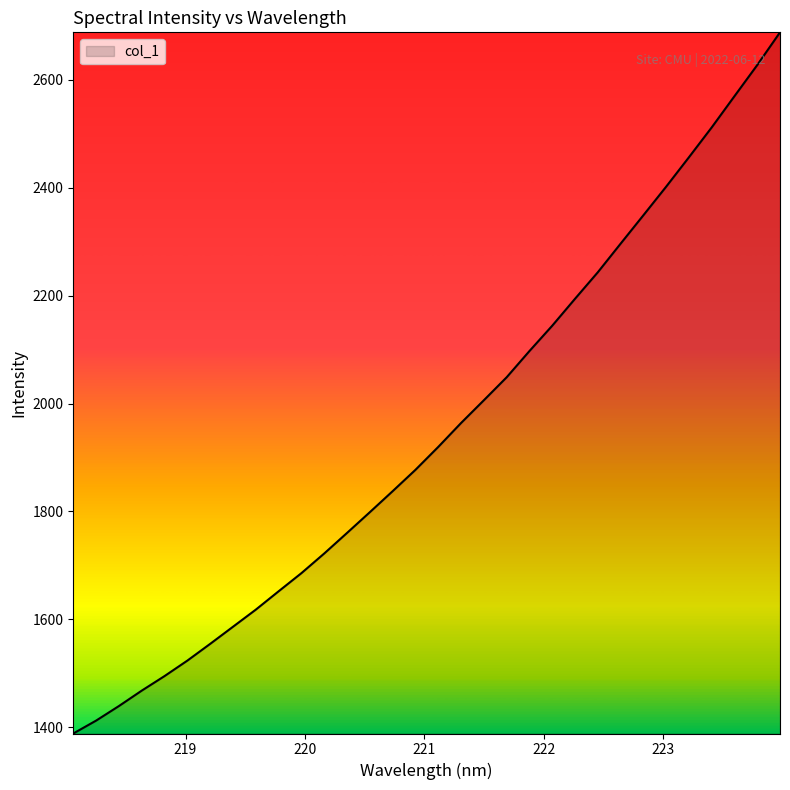

How many lines are shown in the chart?

1